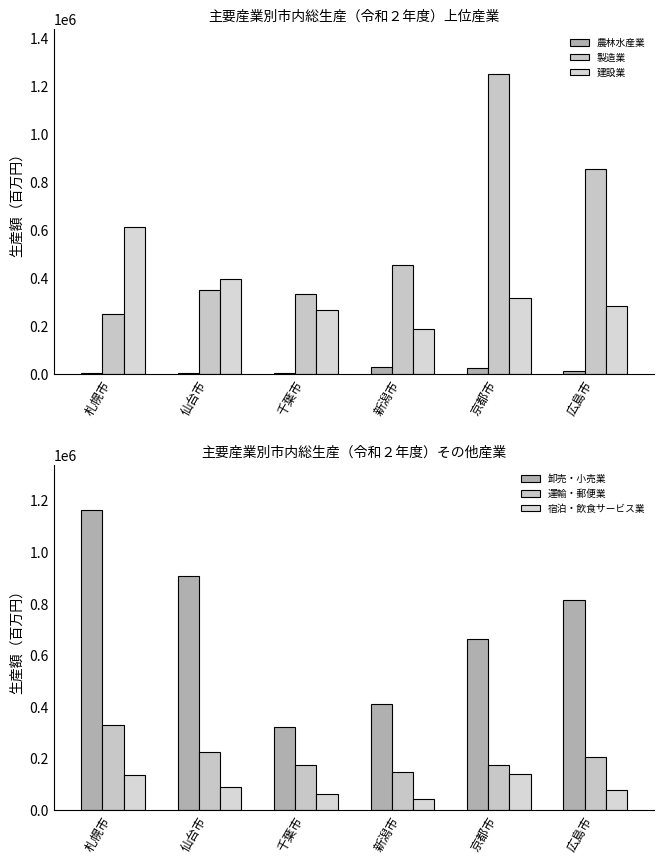

Which series has the largest total across all categories?

卸売・小売業